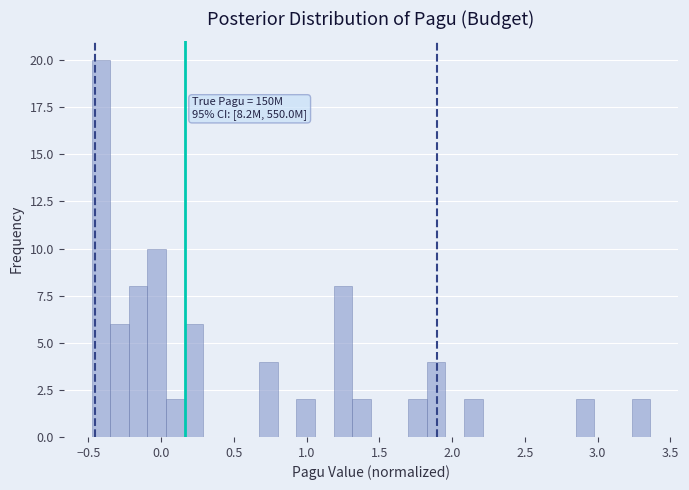

Around what value on the x-axis is the tallest bar? Give the approximate position of its centre, as read against the axis.

-0.40